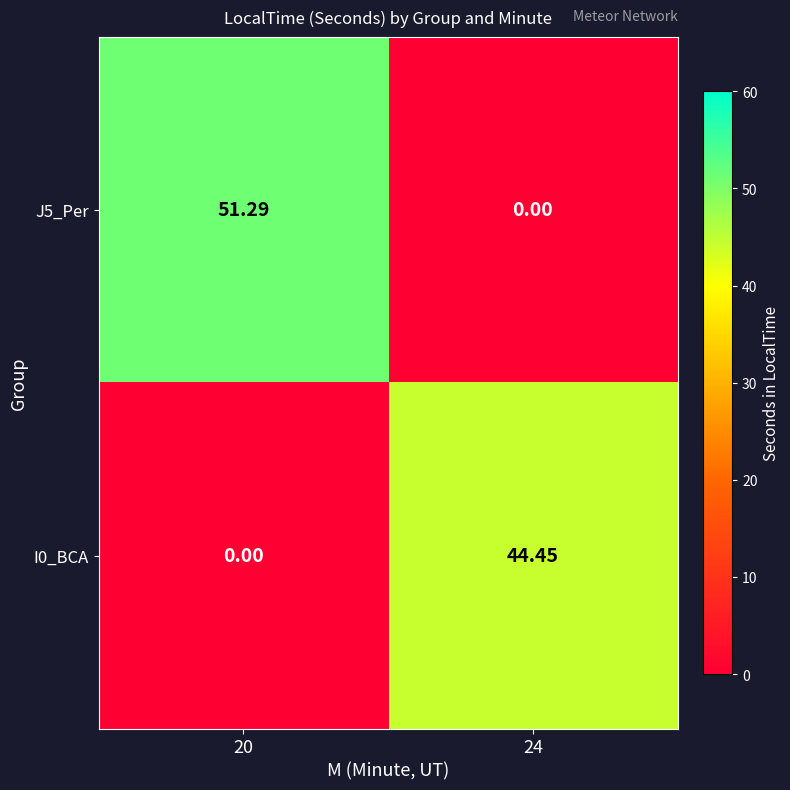

How many values in J5_Per are above zero?

1